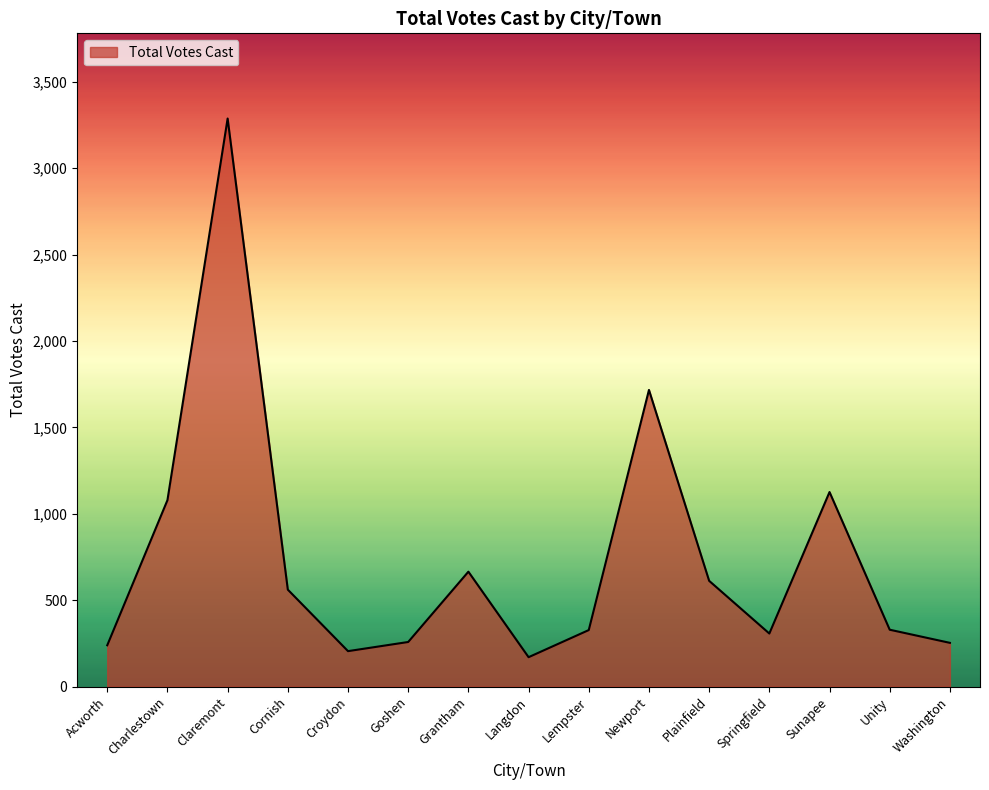

What is the average value?

742